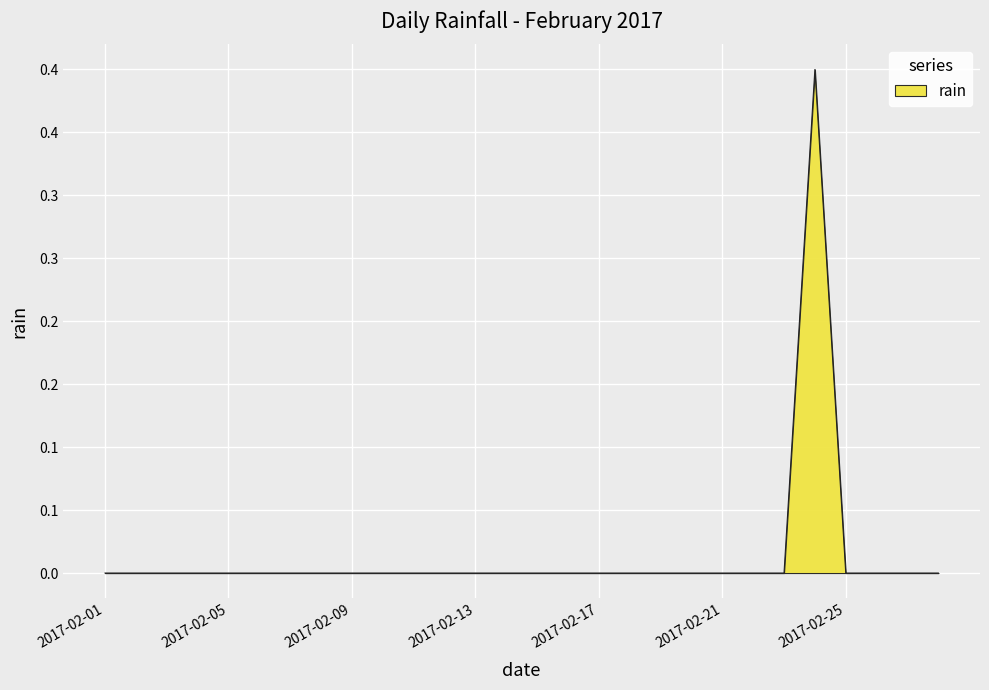

Which label corresponds to the largest value in the chart?

2017-02-24